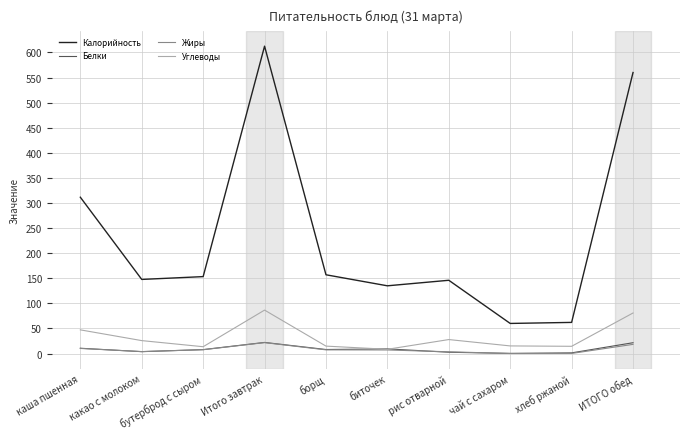

At which category is the sum across all series the highest?

Итого завтрак